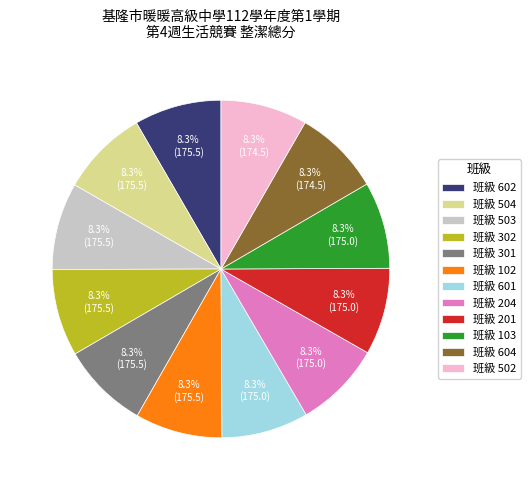

What is the ratio of the value at 班級 102 to the value at 班級 201?

1.0